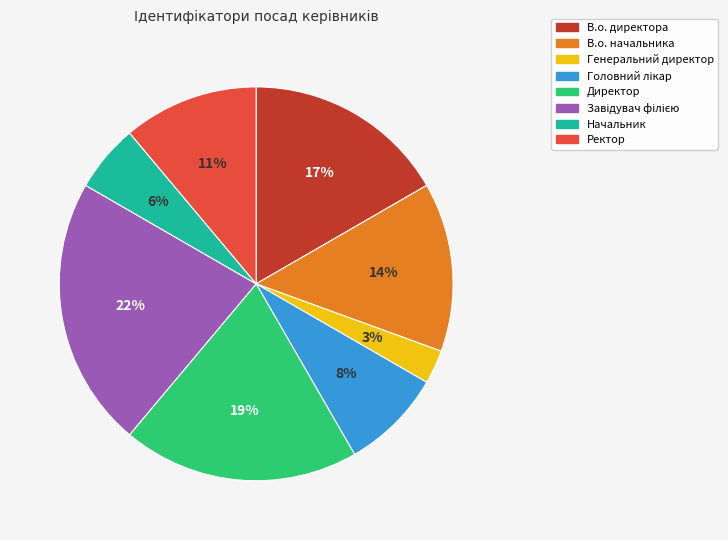

How many segments does this pie chart have?

8